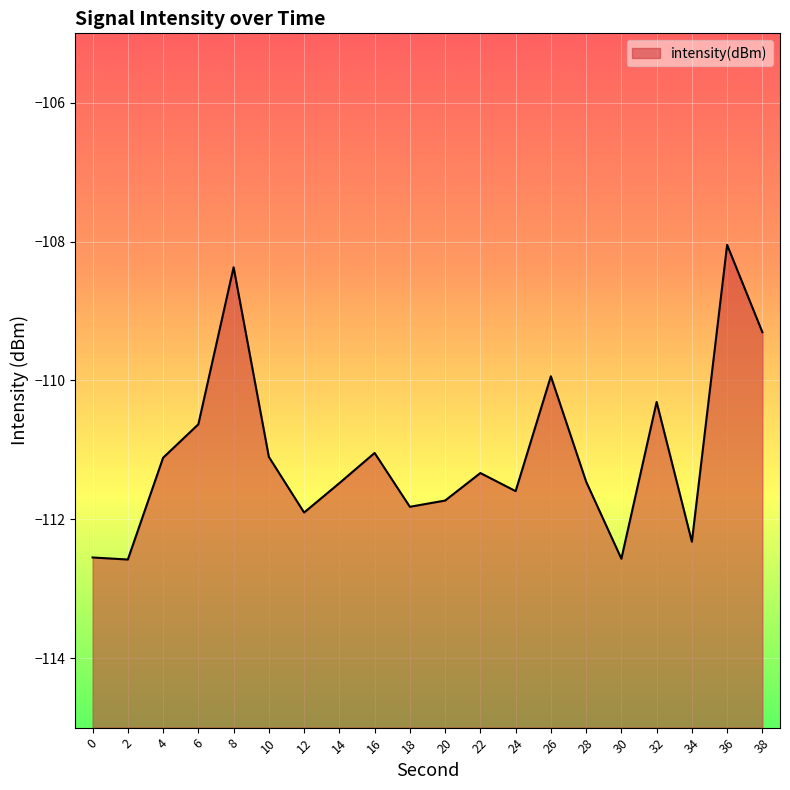

List the labels in order of value, largest first.

36, 8, 38, 26, 32, 6, 16, 10, 4, 22, 28, 14, 24, 20, 18, 12, 34, 0, 30, 2